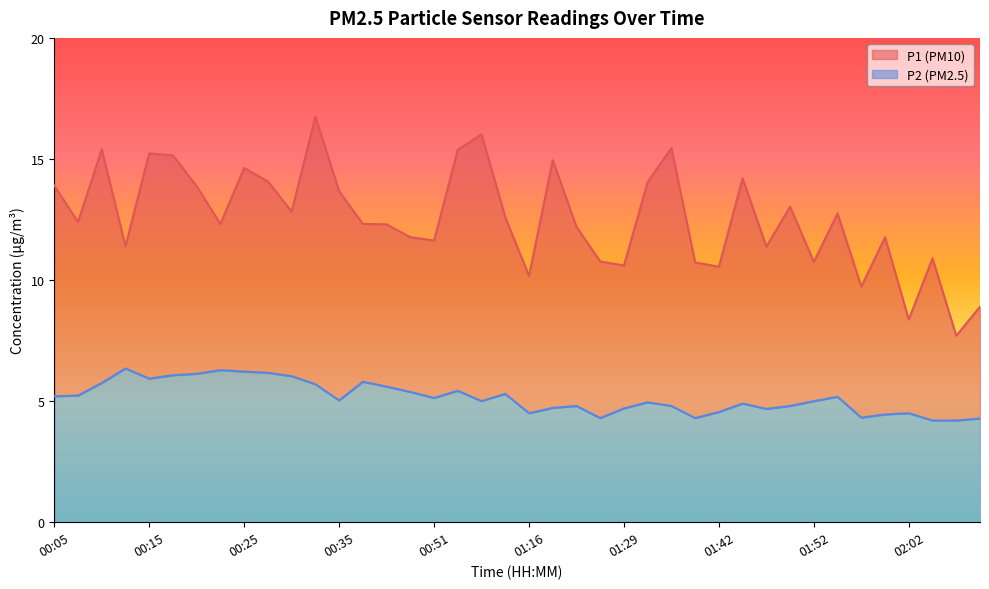

Where is P2 nearest to the value 5?

01:08